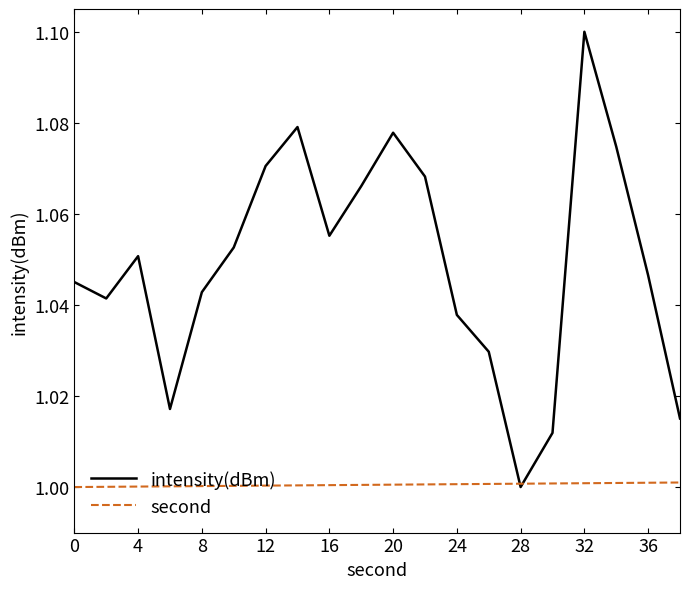

Which series has the largest total across all categories?

intensity(dBm)